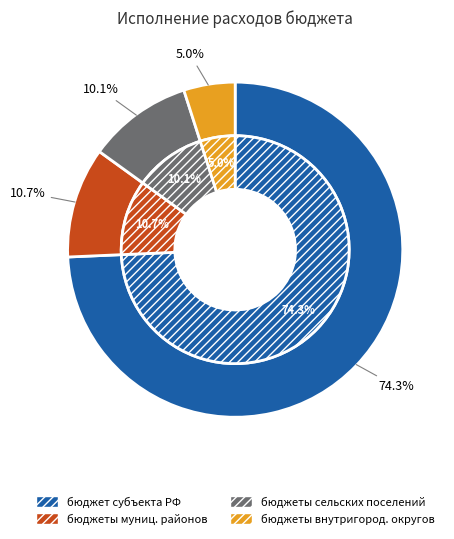

Which category has the smallest portion of the pie?

бюджеты внутригородских муниципальных округов